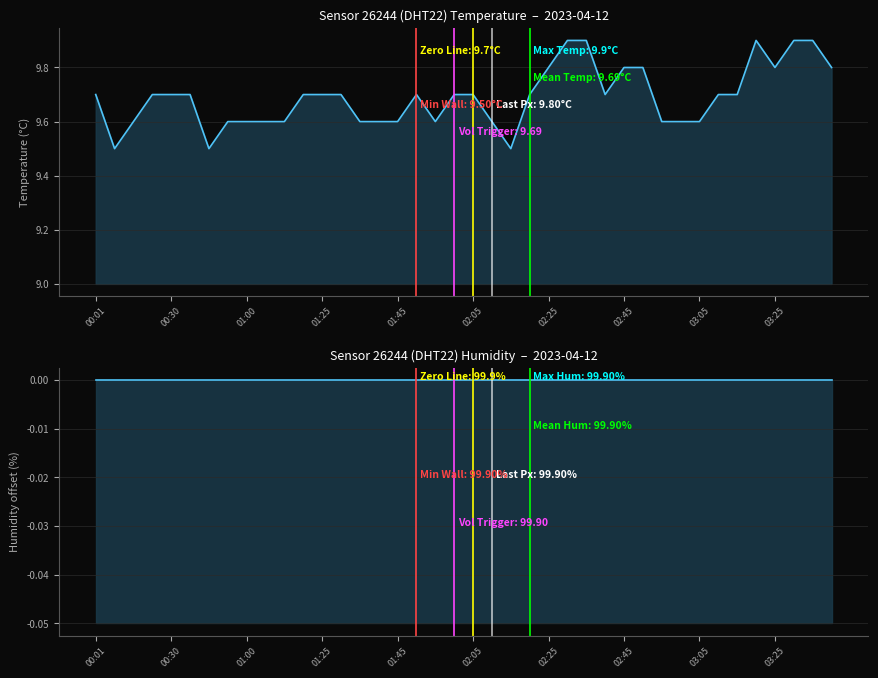

Is it true that temperature equals 9.7 at 01:25?

True